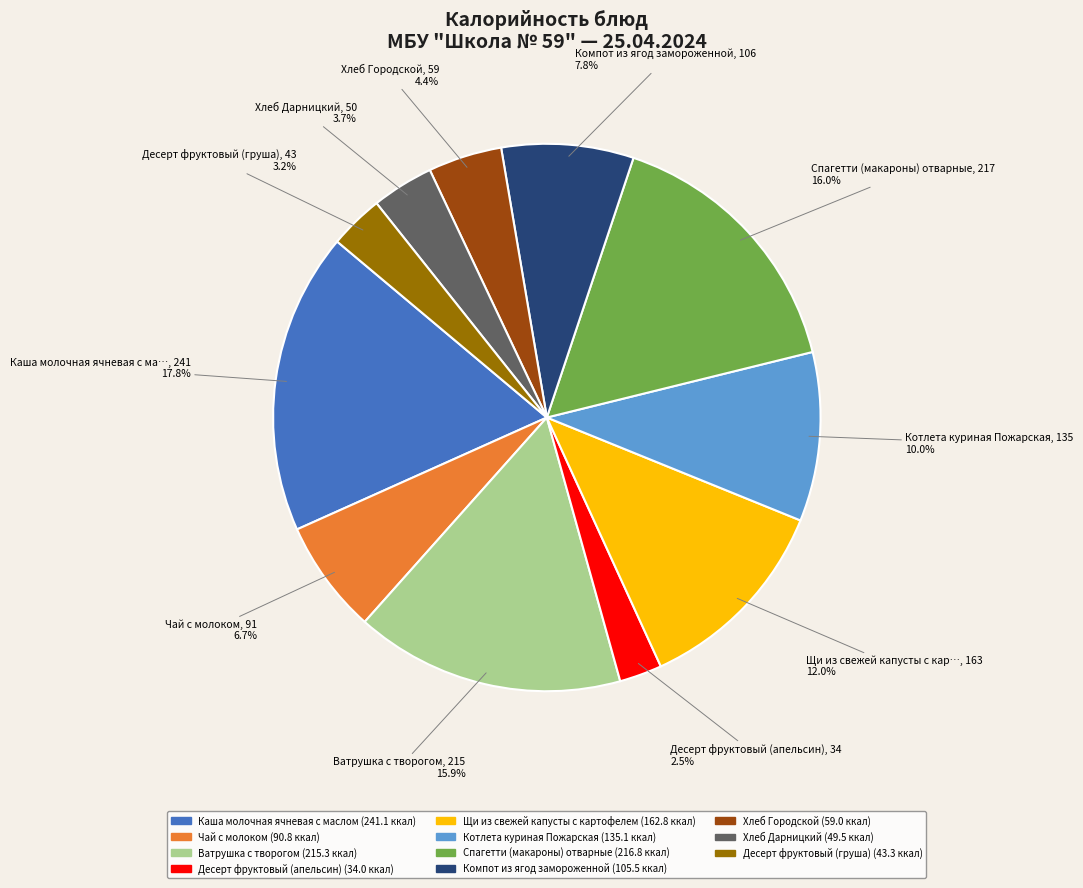

Is Хлеб Городской the majority of the pie?

No